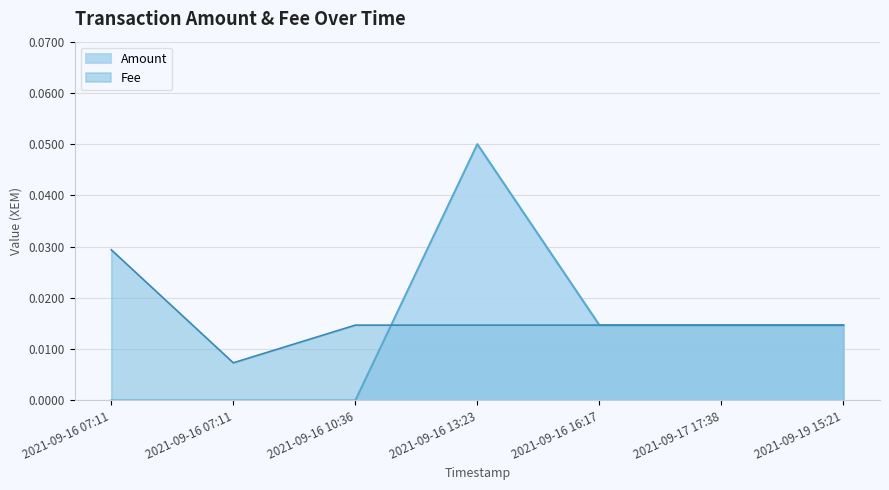

At how many categories does at least one series exceed 0?

7